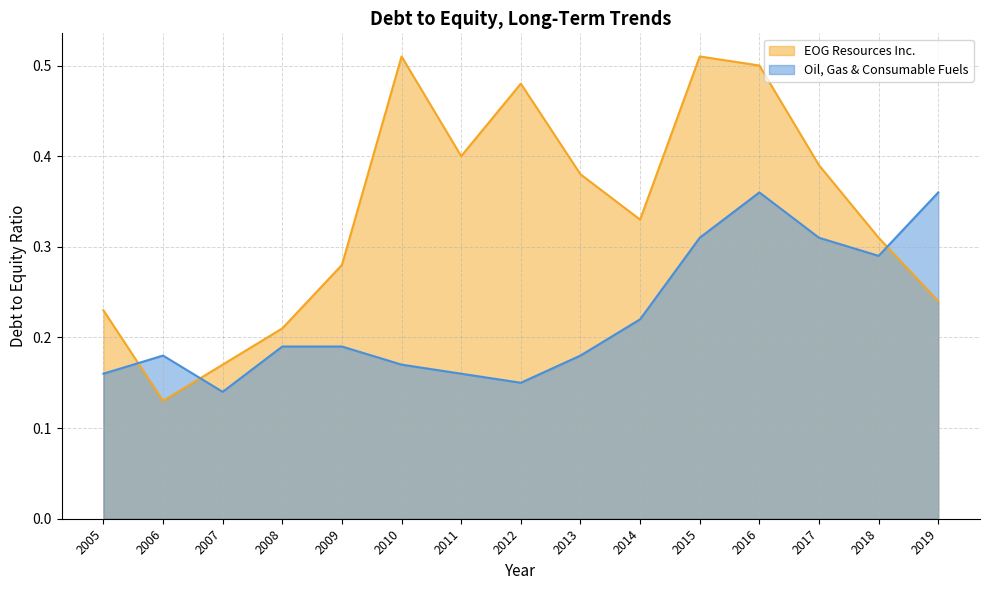

True or false: Oil, Gas & Consumable Fuels has a value of 0.1 at 2014.

False